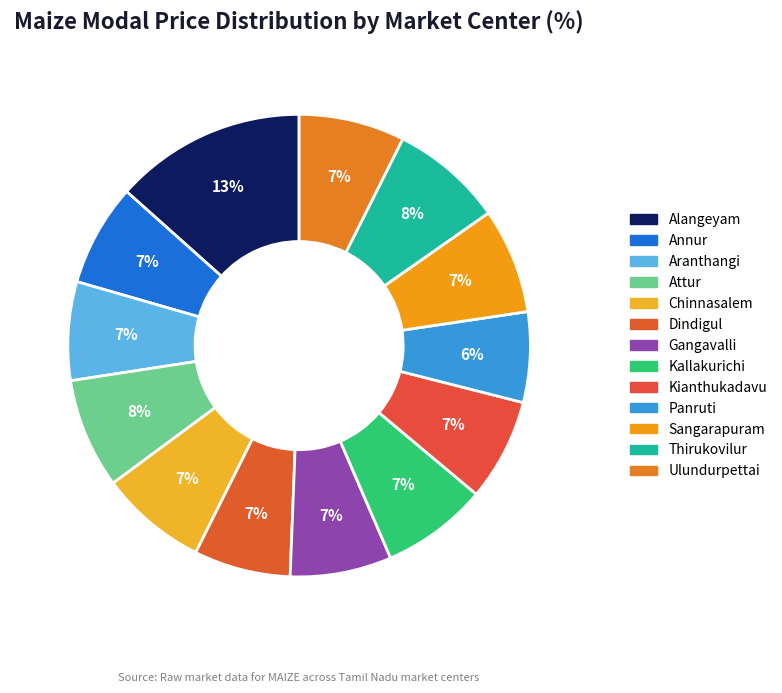

To the nearest percent, what is the difference between the largest and smallest slice percentages?

7%